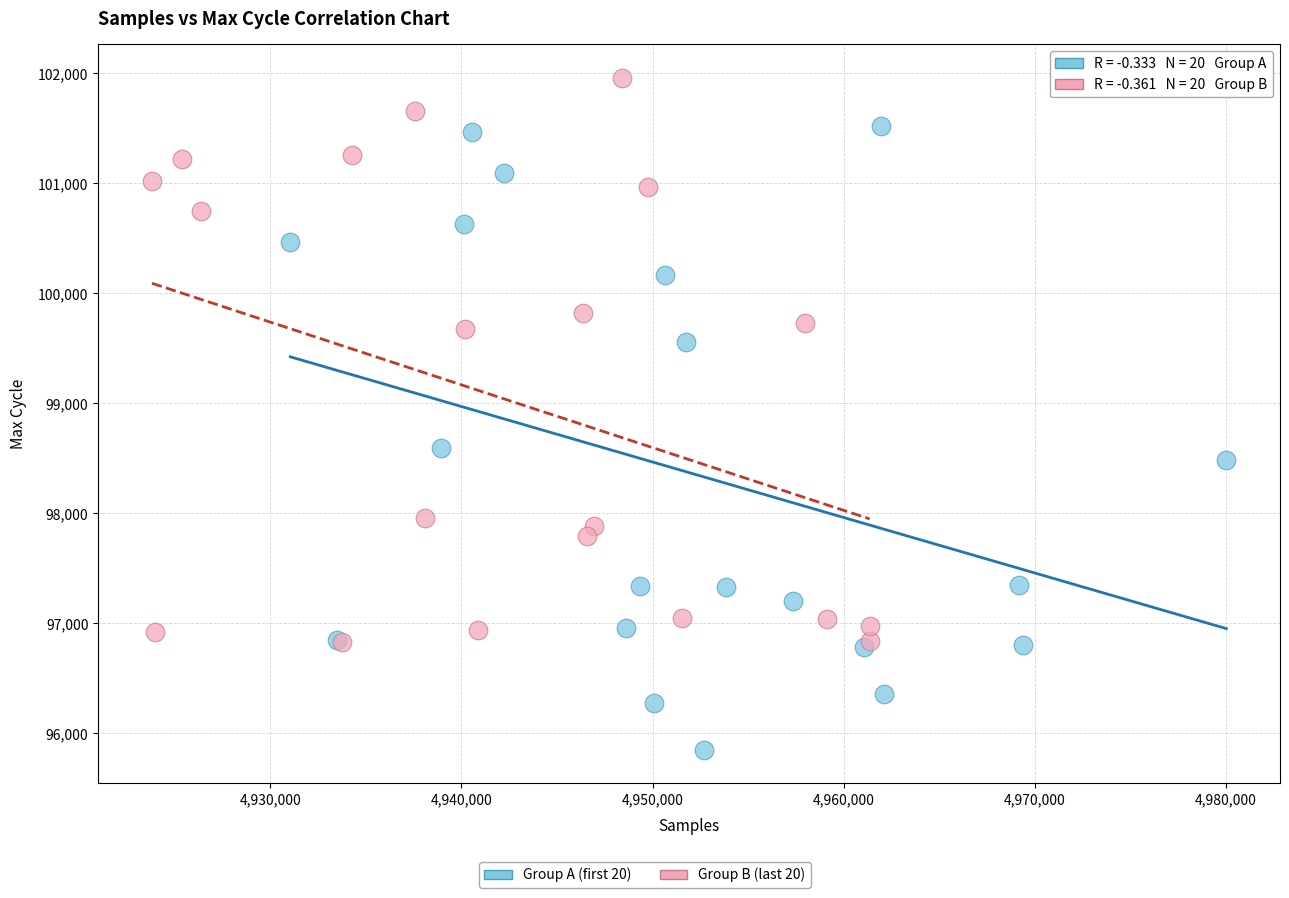

Which series contains the highest Y value?

Group B (last 20)